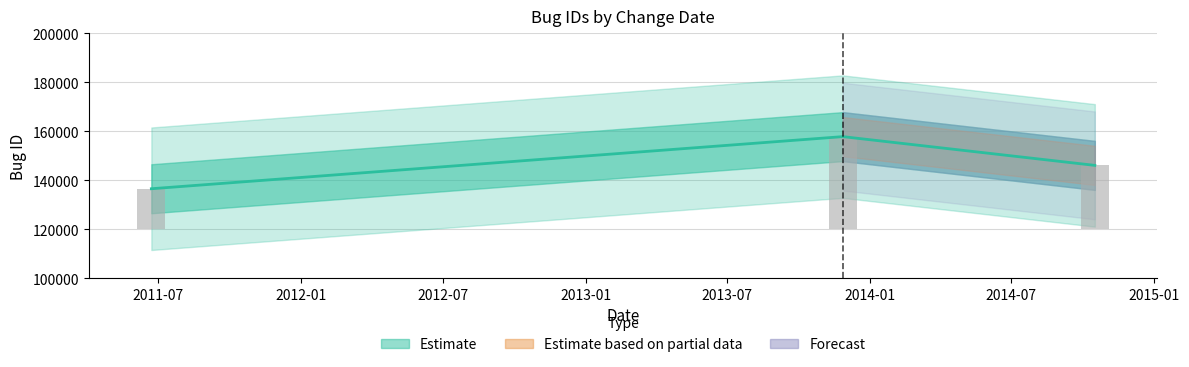

What is the smallest value displayed?

136500